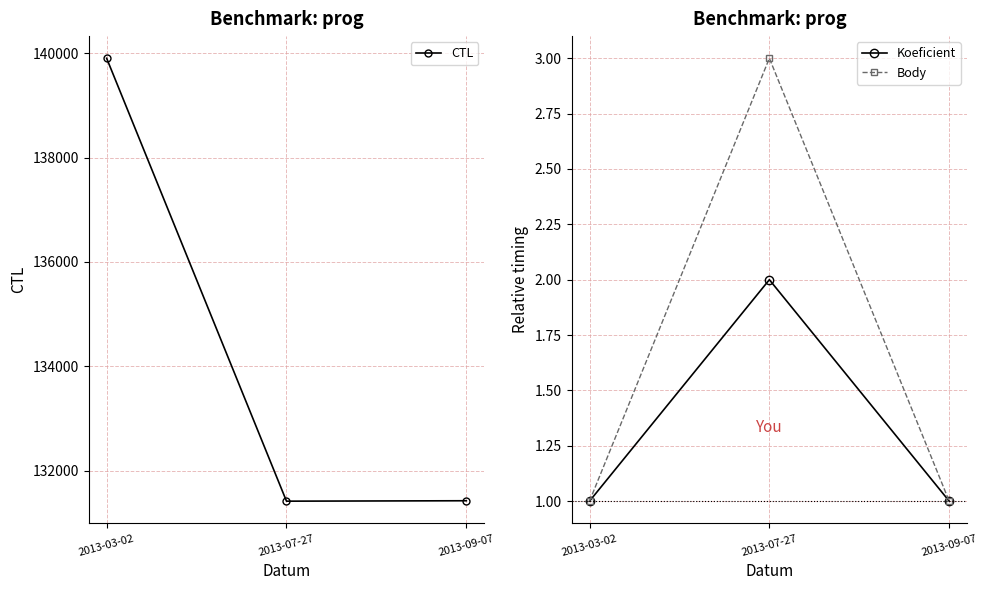

Rank the series at 2013-03-02 from highest to lowest value.

CTL, Koeficient, Body